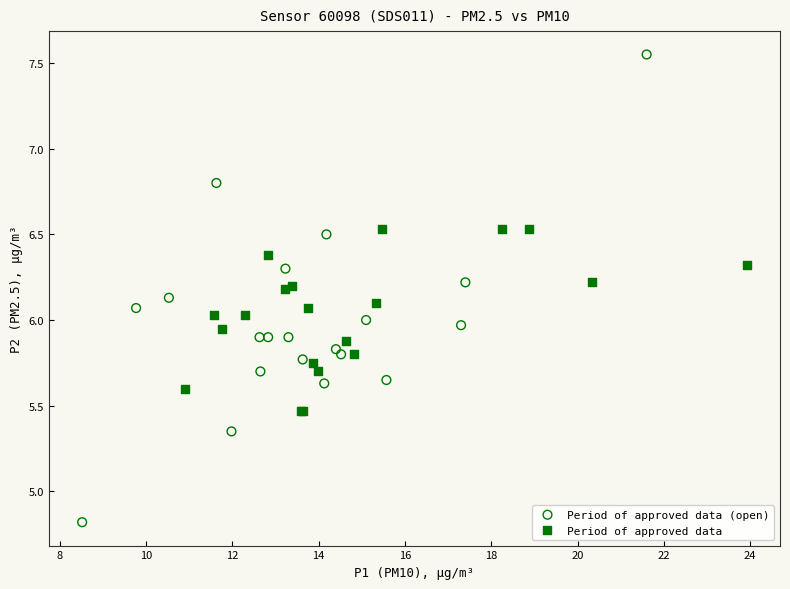

Which series contains the lowest Y value?

Period of approved data (open)